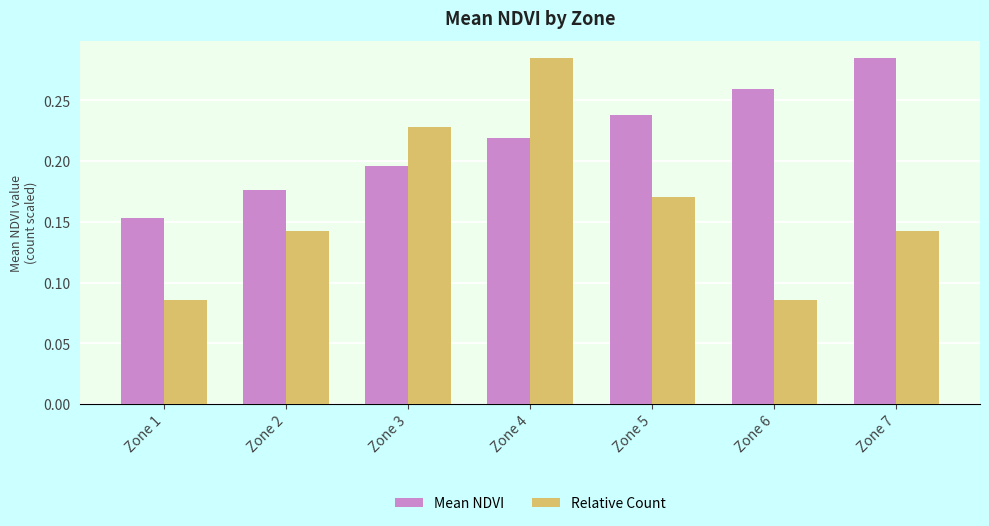

Which category has the highest value in the Relative Count series?

Zone 4